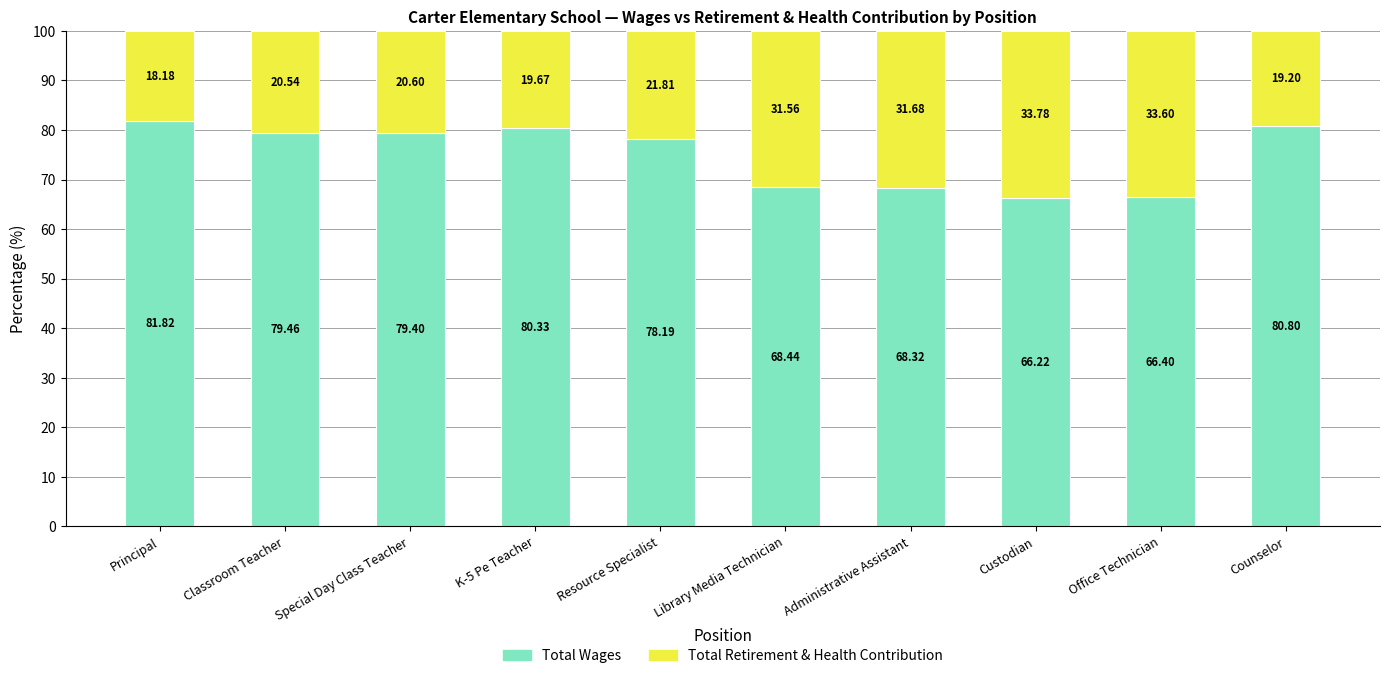

What is the total value across all series at Special Day Class Teacher?

100.0